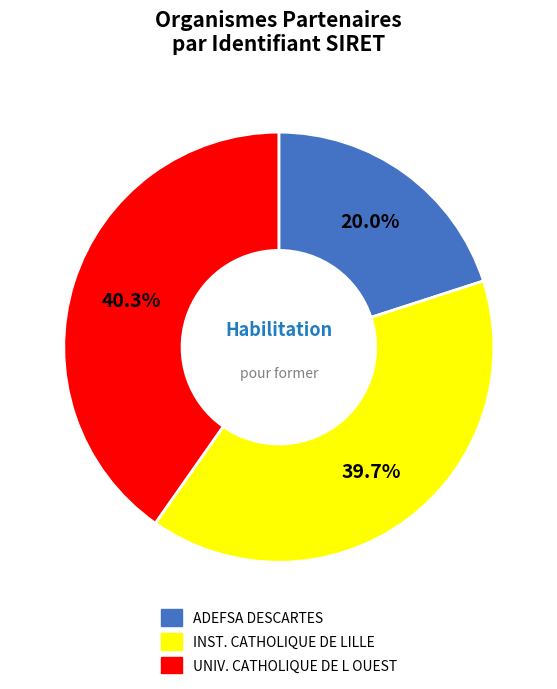

Is there a majority slice in this chart?

No